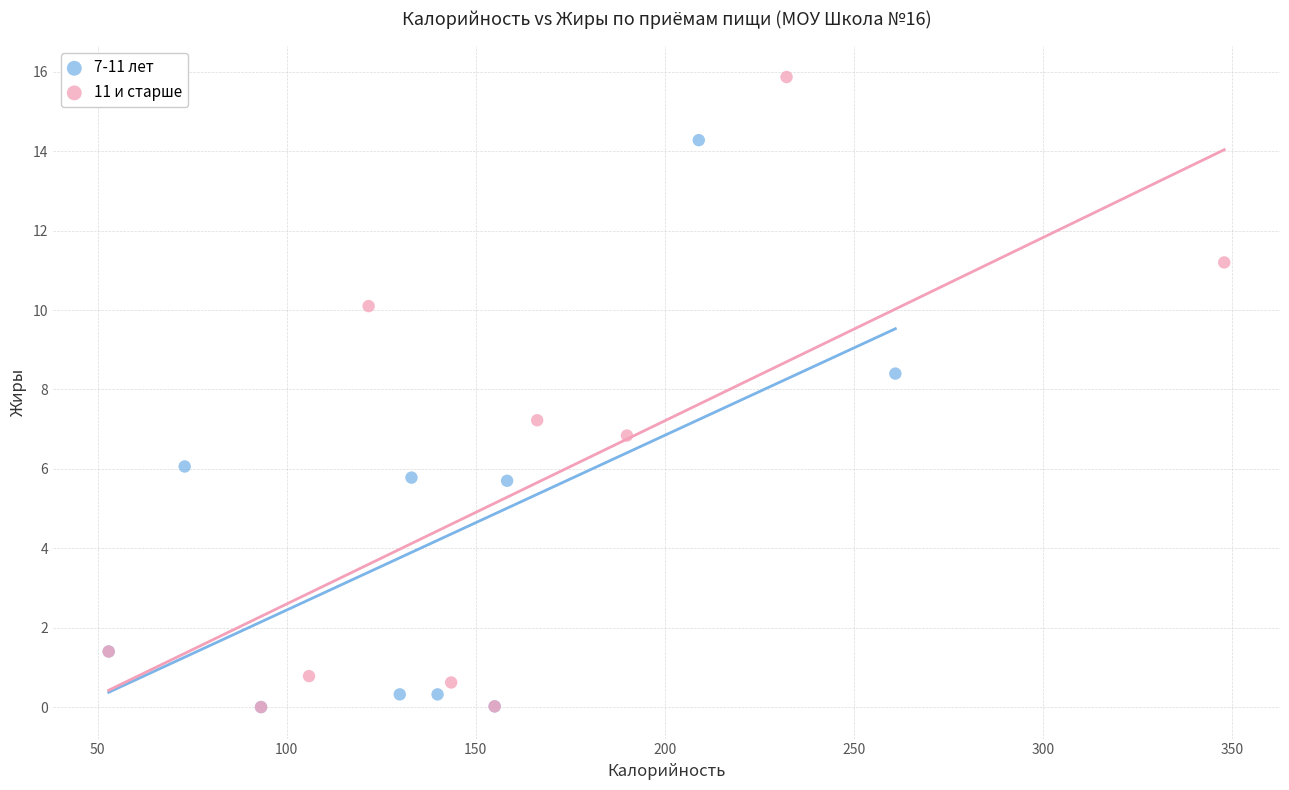

Which series contains the highest Y value?

11 и старше